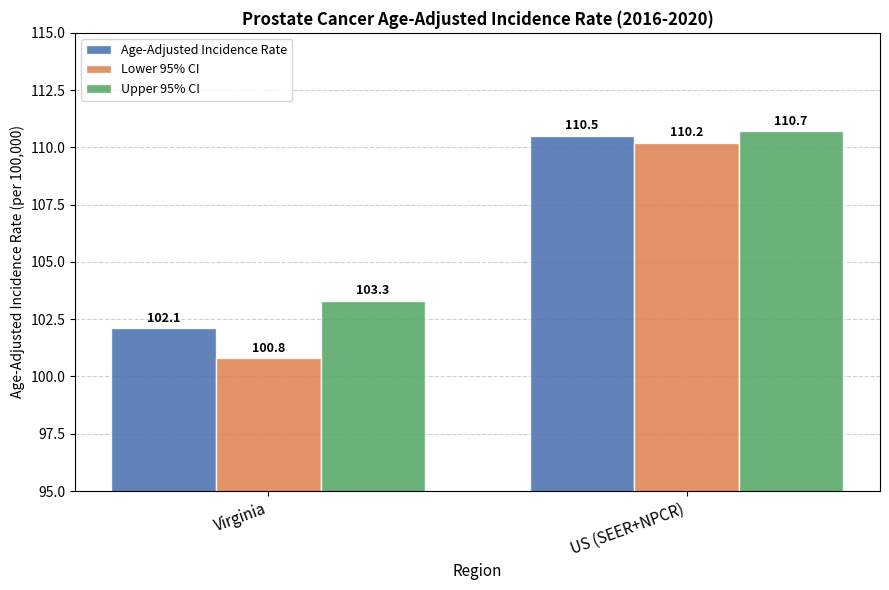

True or false: Age-Adjusted Incidence Rate has a value of 23.1 at Virginia.

False